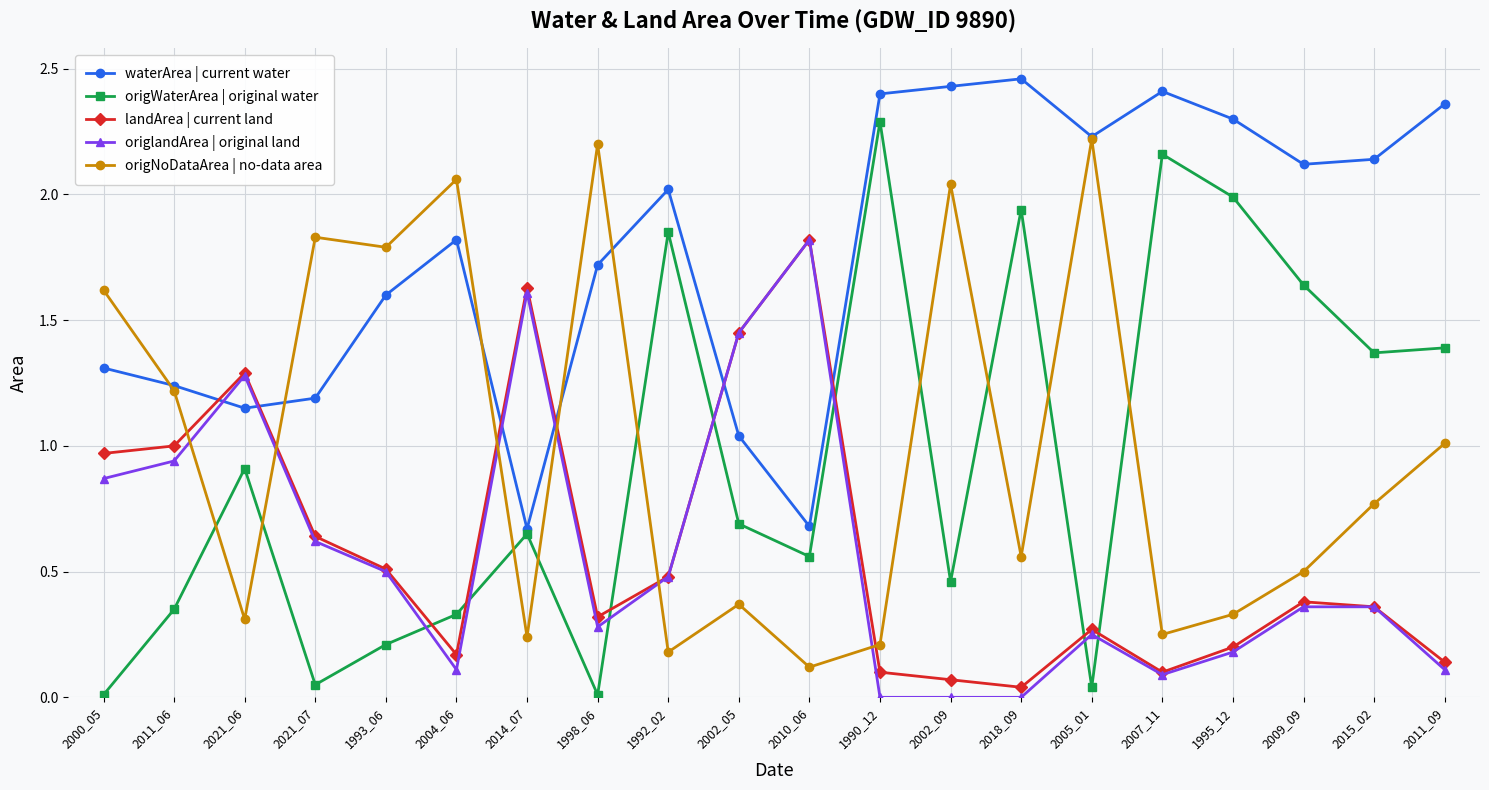

What are all the series names shown in the legend?

waterArea | current water, origWaterArea | original water, landArea | current land, origlandArea | original land, origNoDataArea | no-data area